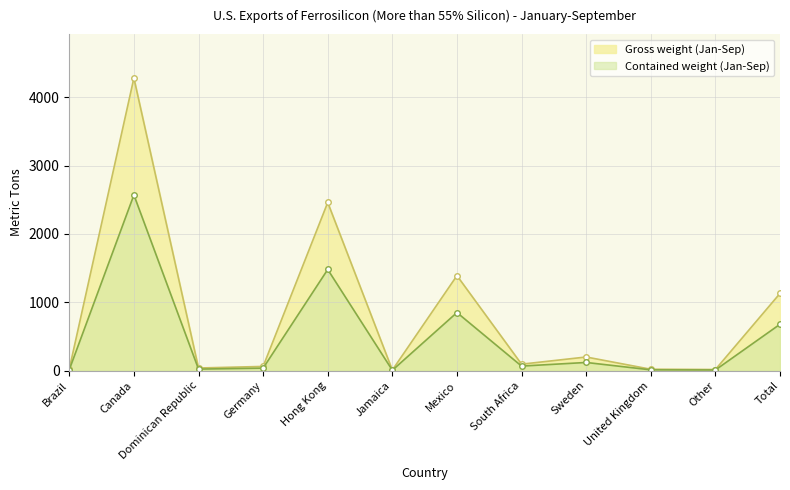

Where is the first local maximum for Contained weight (Jan-Sep)?

Canada